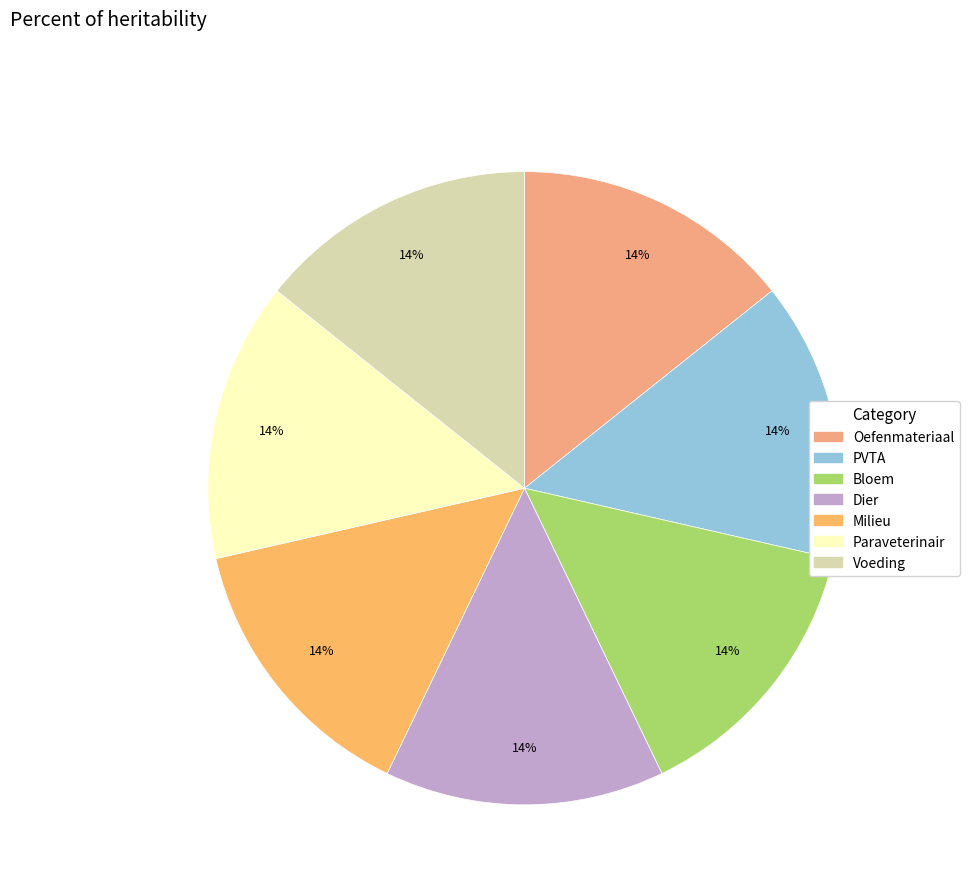

Is it true that Bloem is 7% of the pie?

False